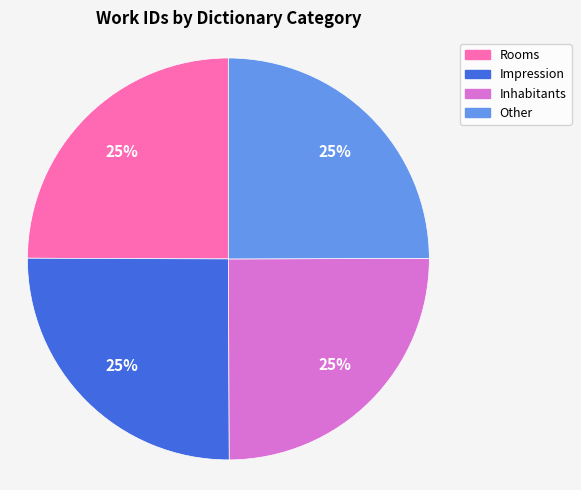

Approximately how many times larger is the value at Other compared to Inhabitants?

1.0